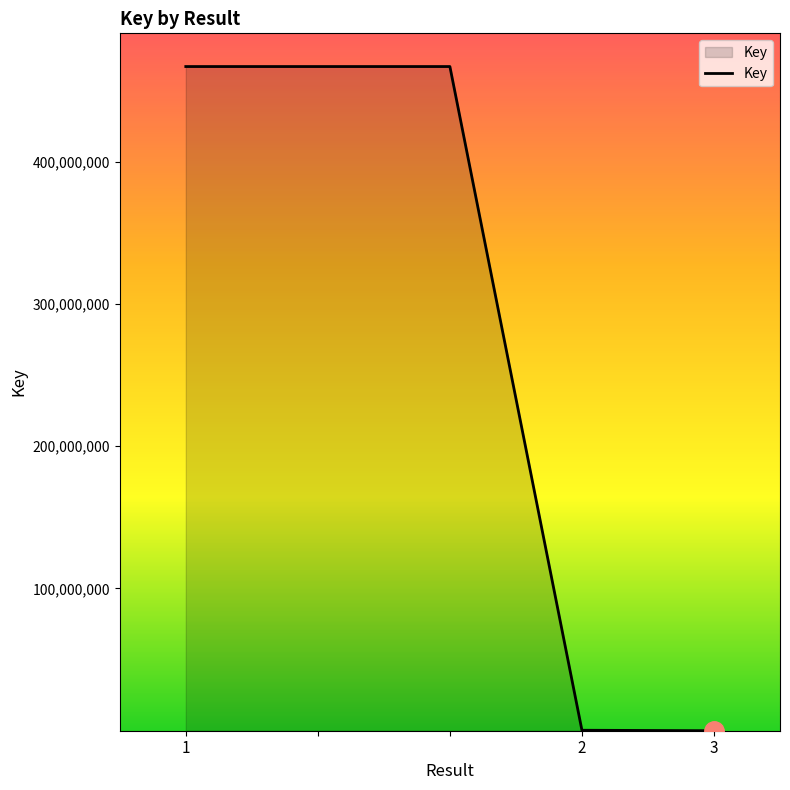

What is the average value?

280160221